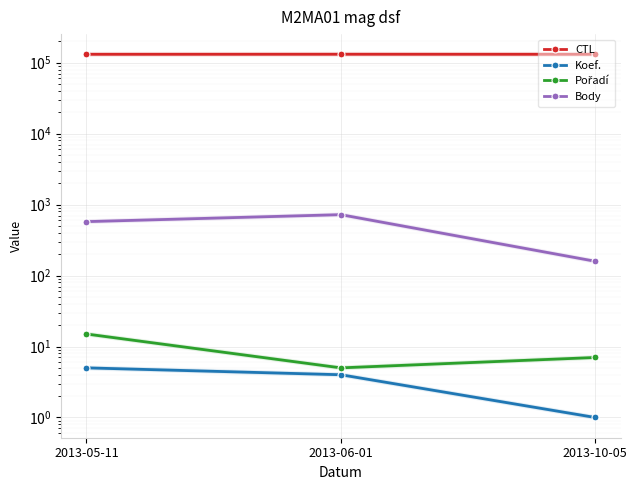

Where is Pořadí nearest to the value 10?

2013-10-05